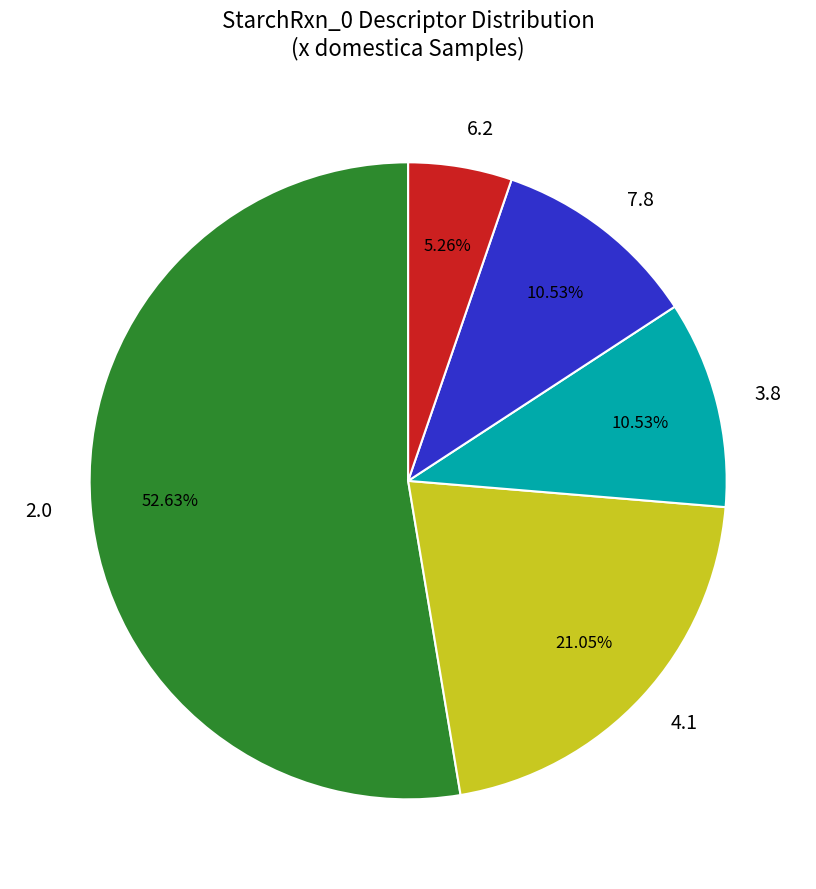

Is there any slice that represents more than half of the pie?

Yes